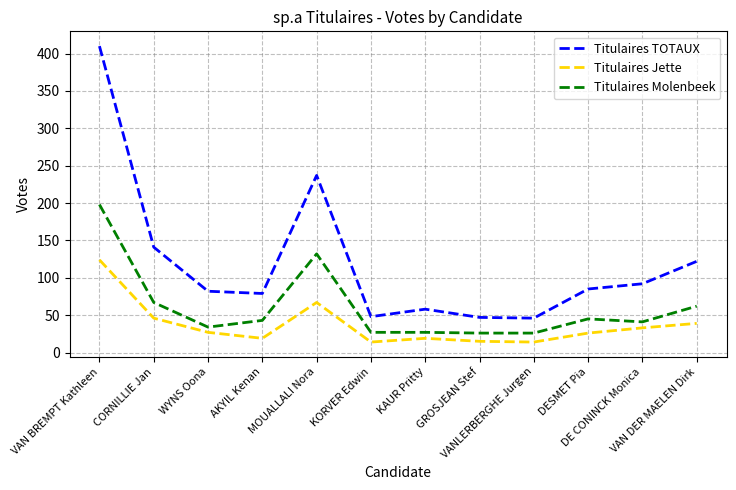

What is the total value across all series at VANLERBERGHE Jurgen?

86